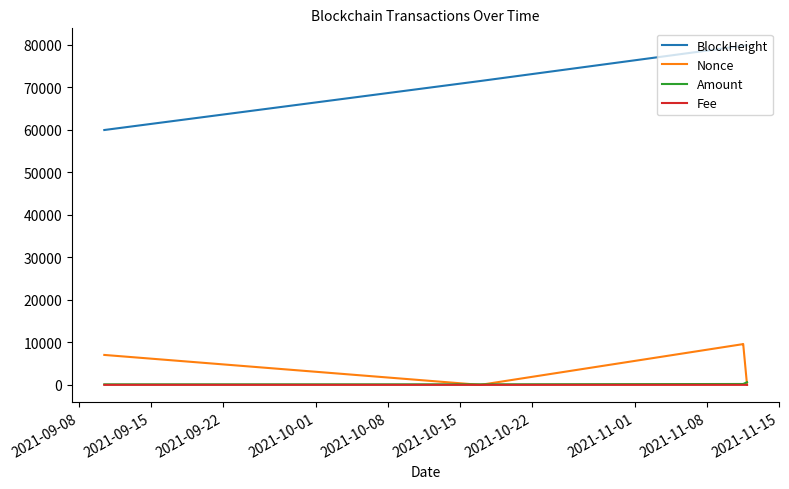

Which series has the largest total across all categories?

BlockHeight